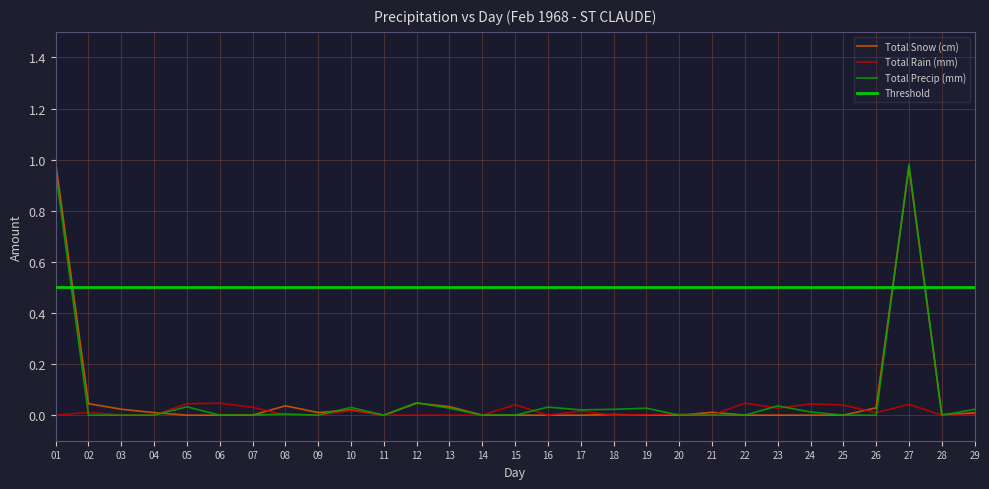

Is this an area chart (filled region under the line)?

No